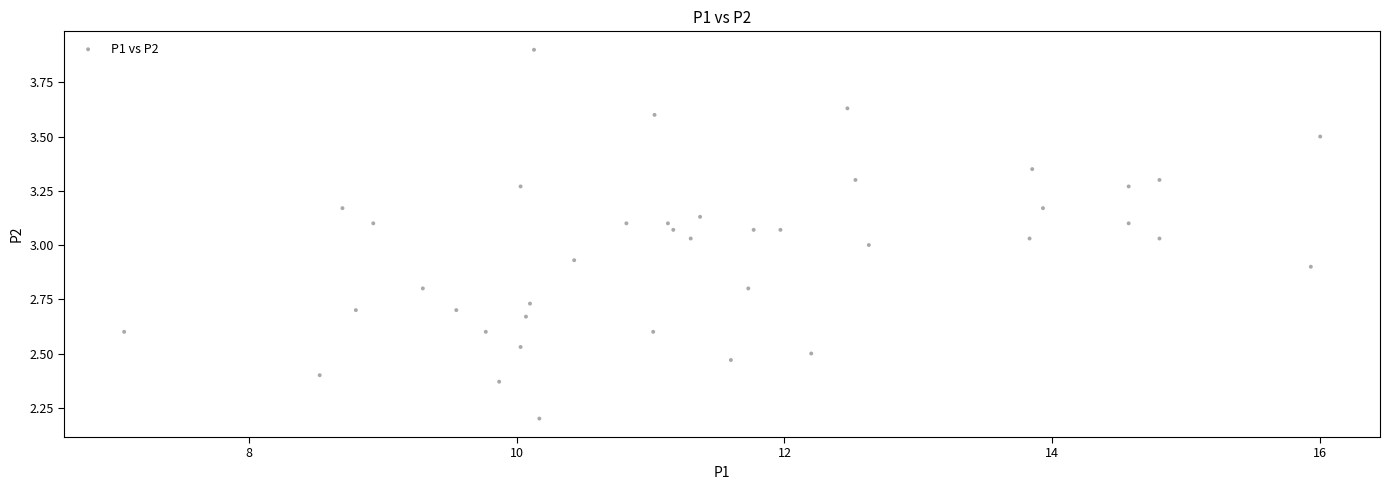

What is the range of X values (max minus min)?

8.9